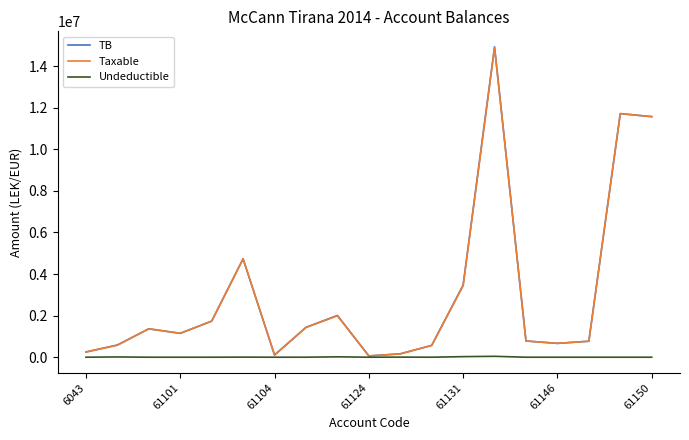

Which series has the largest range (max minus min)?

TB